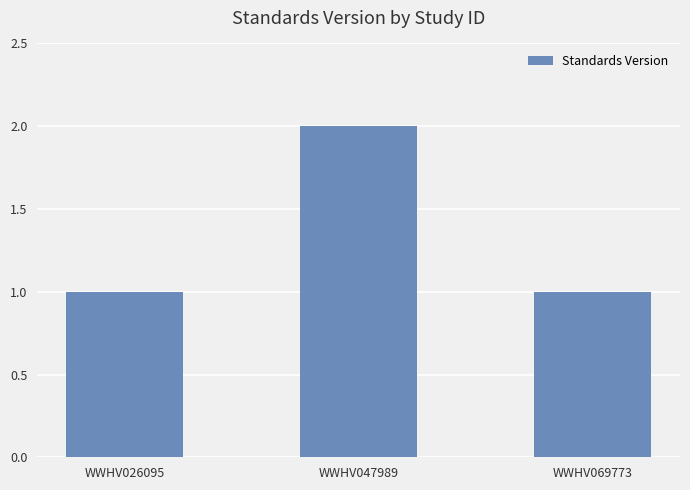

The chart shows a value of 1 at WWHV026095. True or false?

True